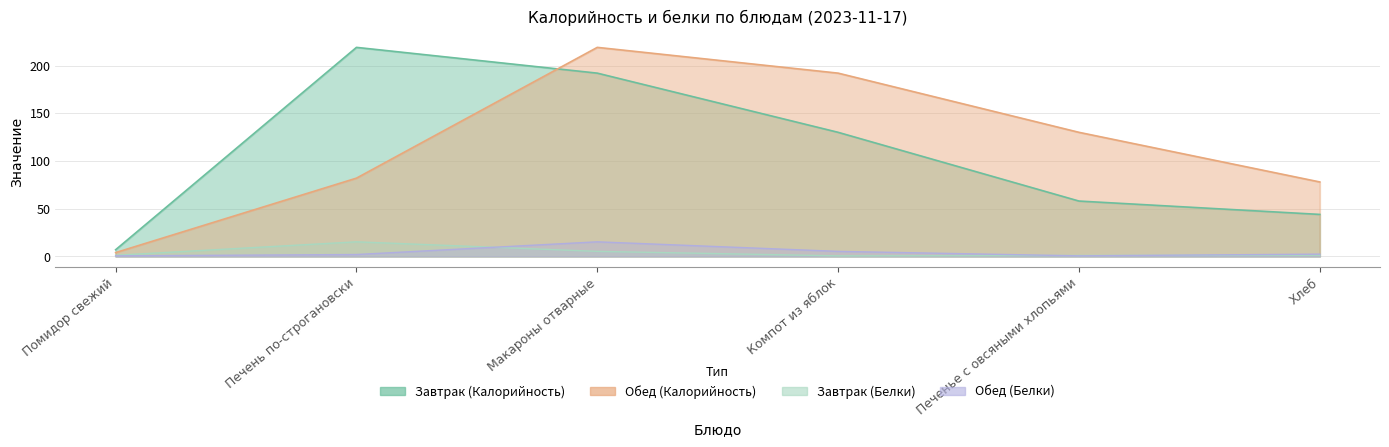

What is the lowest value of the Обед (Калорийность) series?

4.0